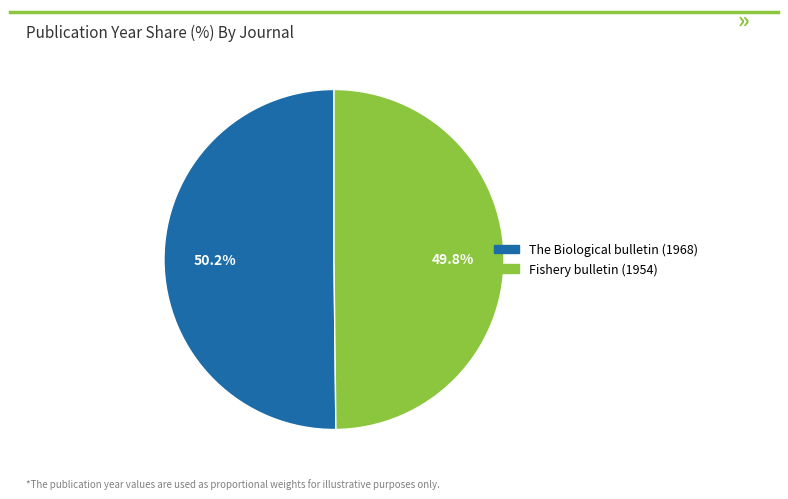

What is the ratio of the value at The Biological bulletin (1968) to the value at Fishery bulletin (1954)?

1.0